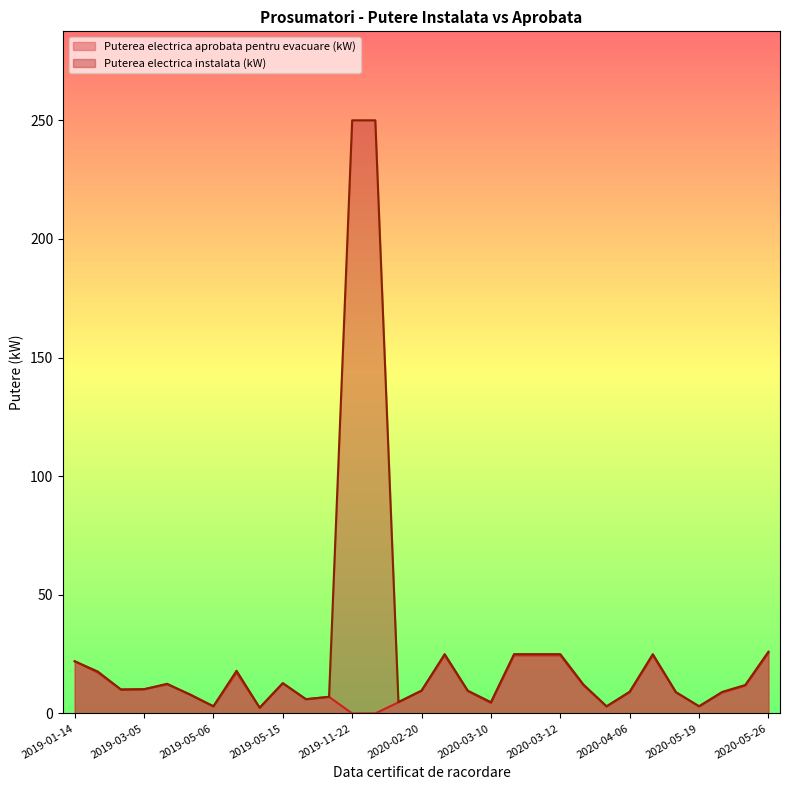

What is the maximum value shown in the chart?

250.0